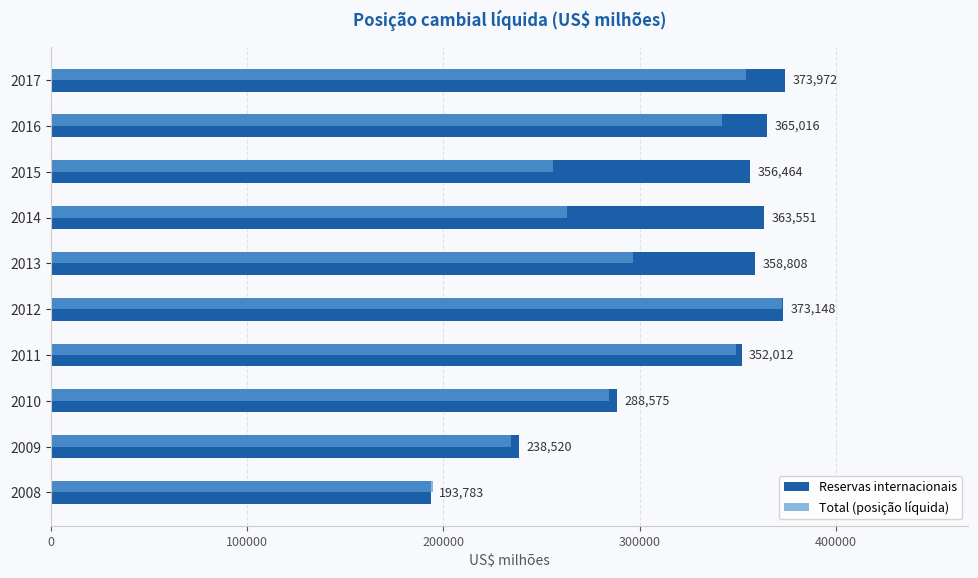

What value does the Total (posição líquida) series have at 2017?

354016.5